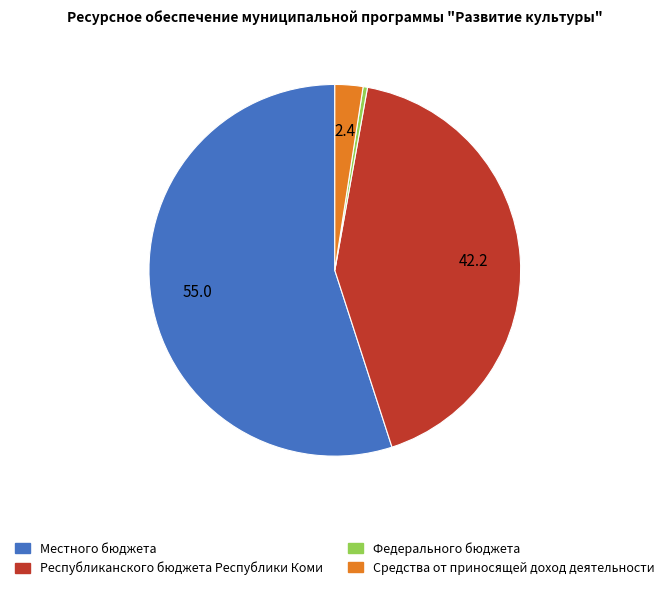

How many slices are in this pie chart?

4